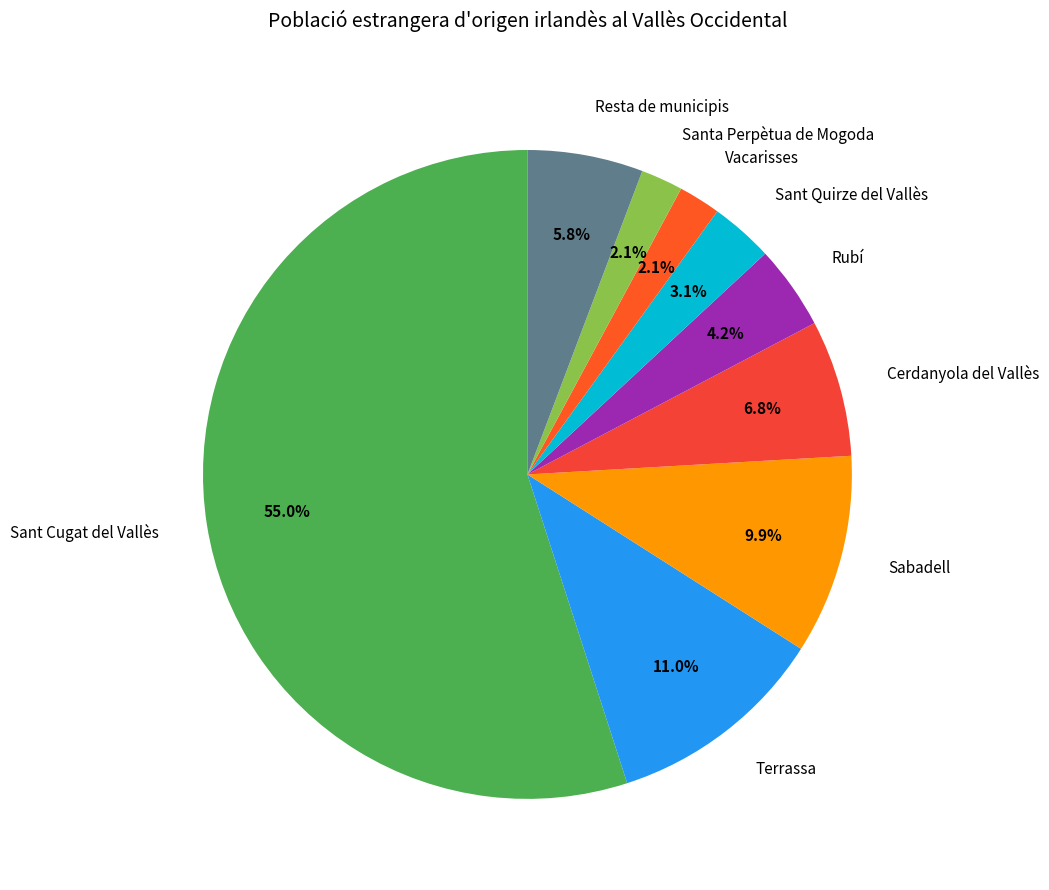

Is it true that Sant Quirze del Vallès is 17% of the pie?

False